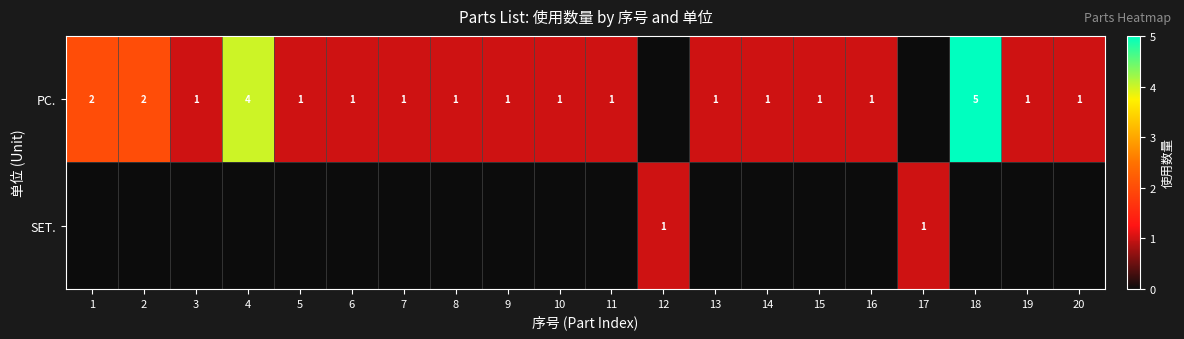

The PC. series shows 0 at 7. True or false?

False